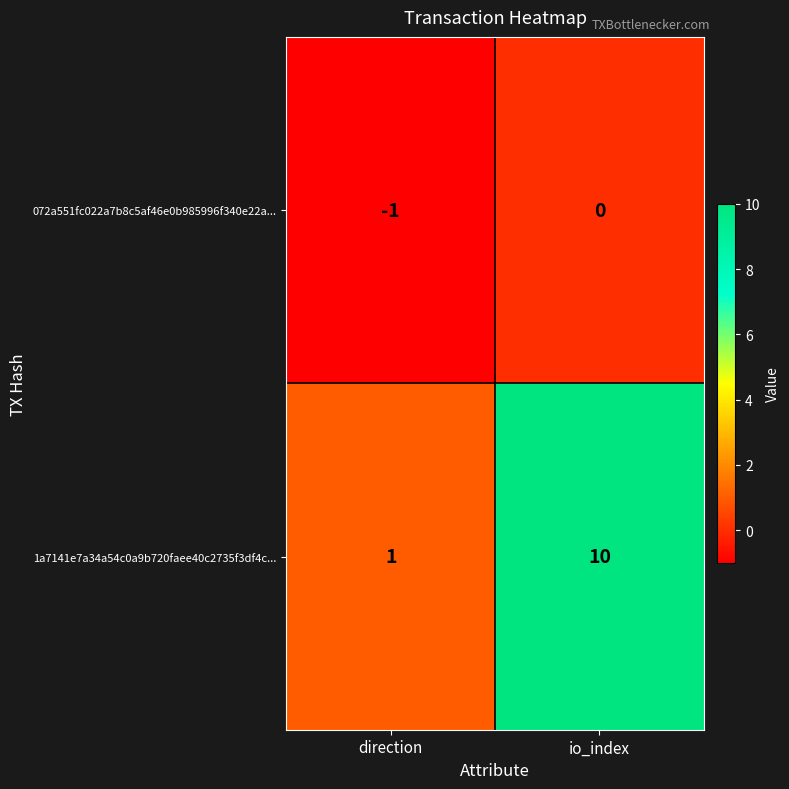

What is the maximum value shown in the chart?

10